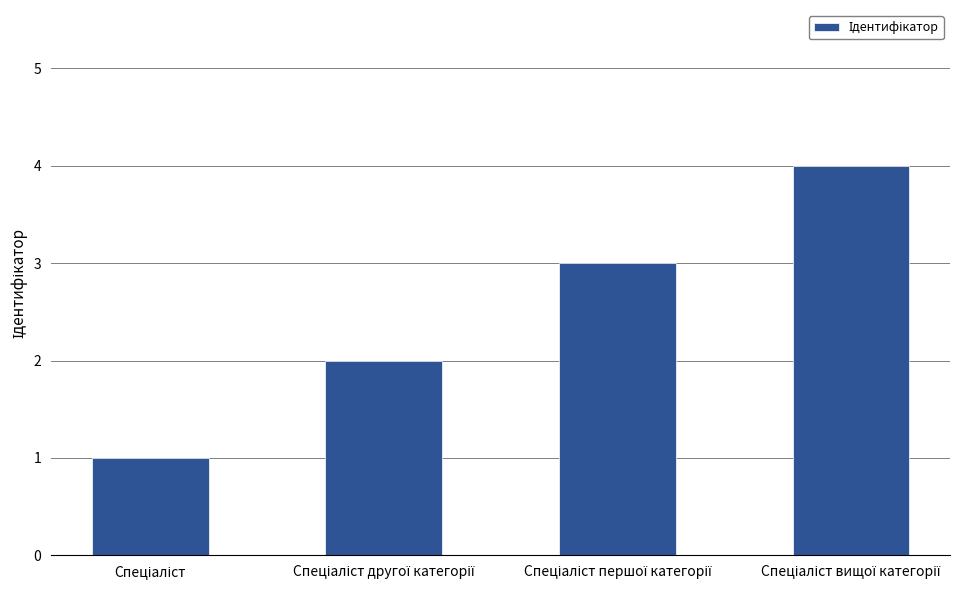

What is the value of the 1st bar from the left?

1